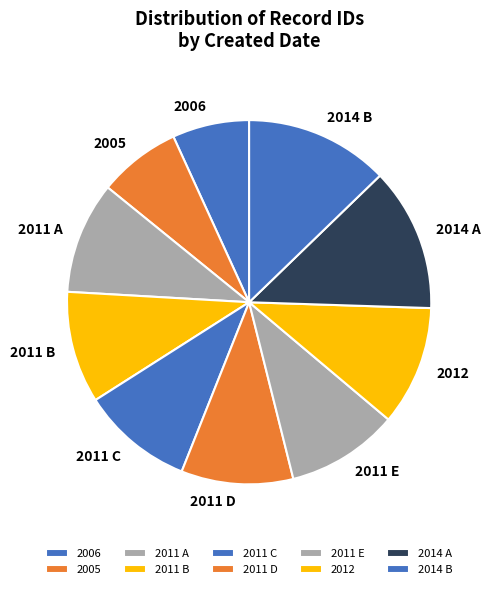

How many slices are in this pie chart?

10